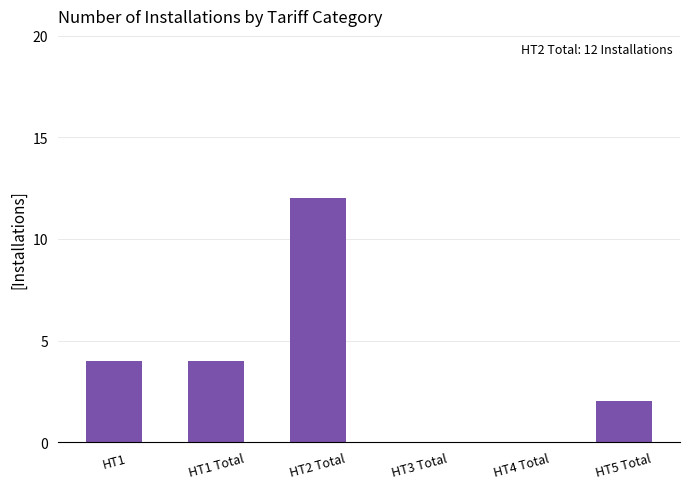

Reading left to right, what are all the values shown in this chart?

HT1=4	HT1 Total=4	HT2 Total=12	HT3 Total=0	HT4 Total=0	HT5 Total=2